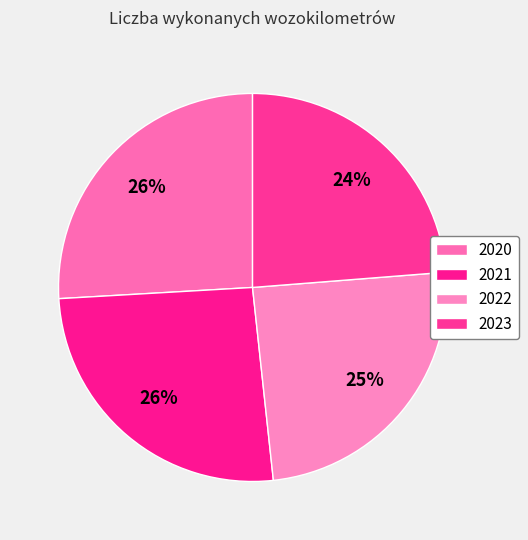

How many slices are in this pie chart?

4